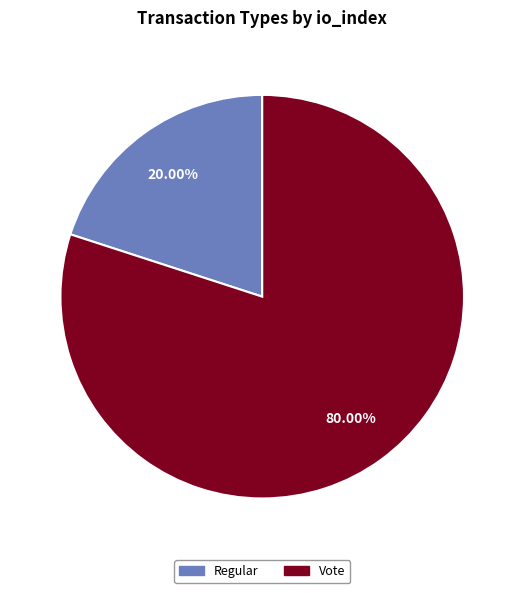

To the nearest percent, what is the average slice percentage?

50%